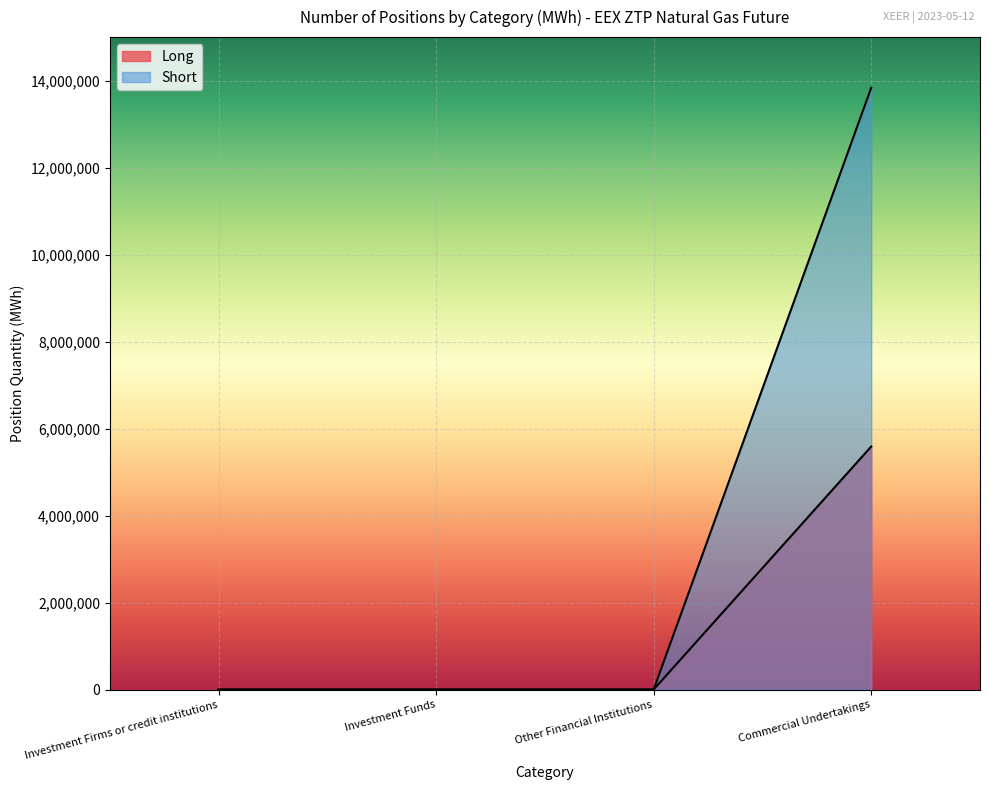

What value does the Long series have at Commercial Undertakings, to the nearest 50?

5587600